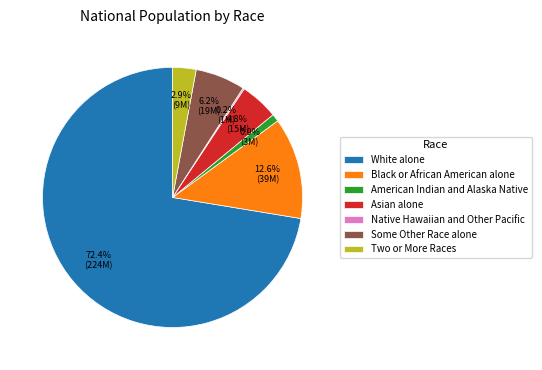

Which slice is the largest?

White alone